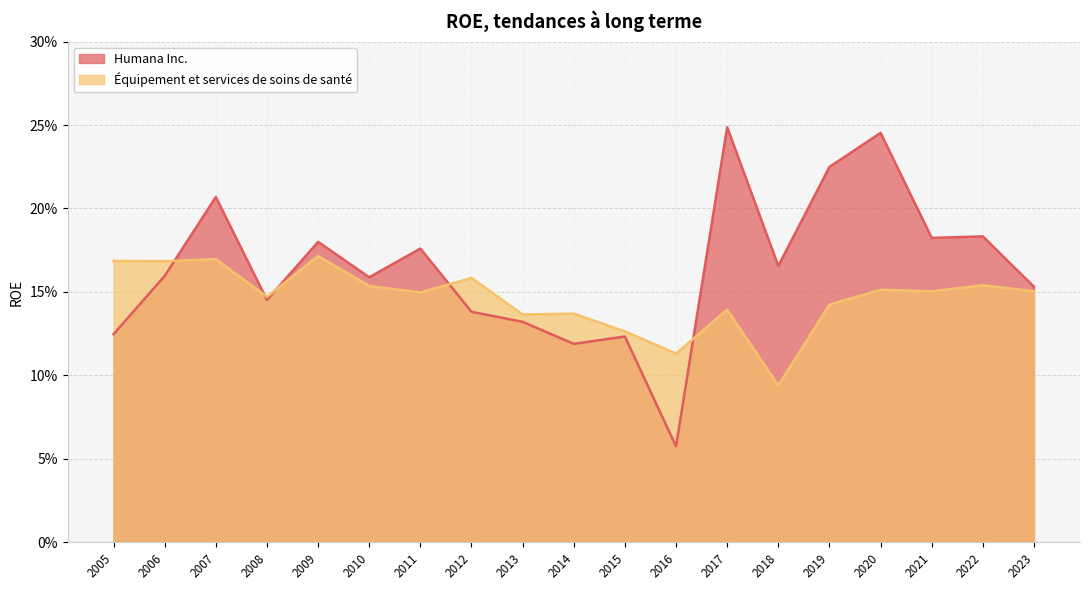

True or false: Humana Inc. has a value of 0.2 at 2009.

True